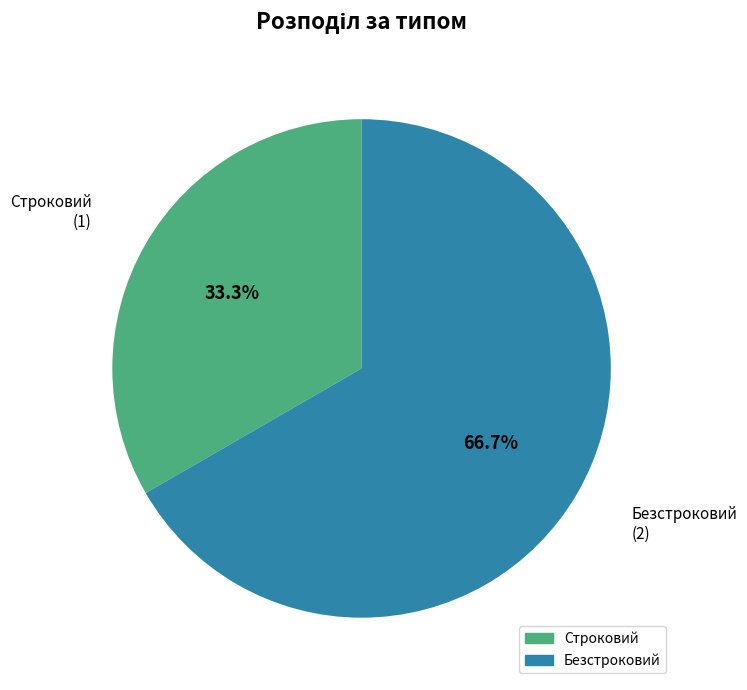

Is it true that Строковий is 33% of the pie?

True